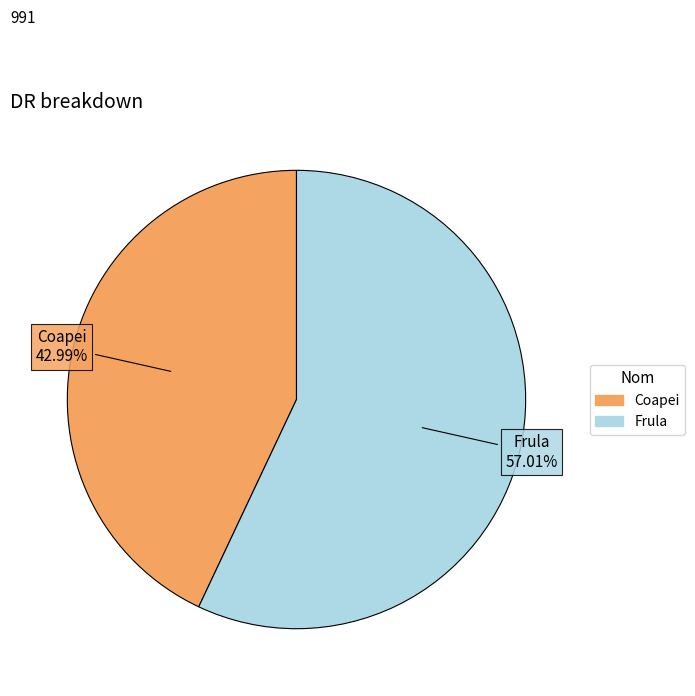

Approximately how many times larger is the value at Coapei compared to Frula?

0.8